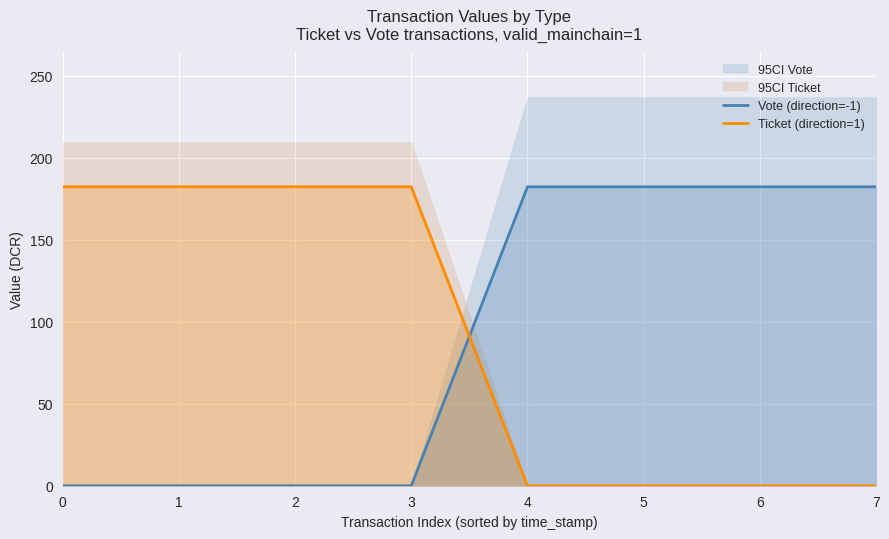

True or false: Ticket (direction=1) and Vote (direction=-1) cross at least once.

True